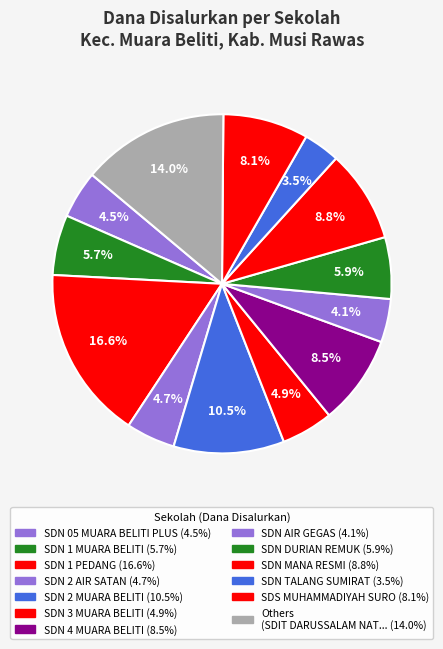

Count the number of slices in the pie.

13